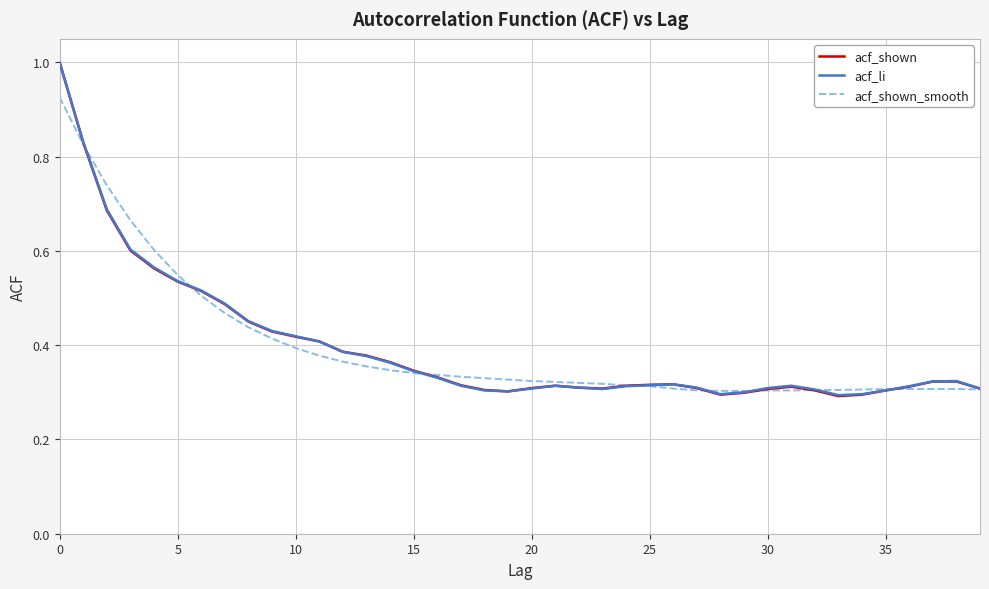

Which series has the largest range (max minus min)?

acf_shown